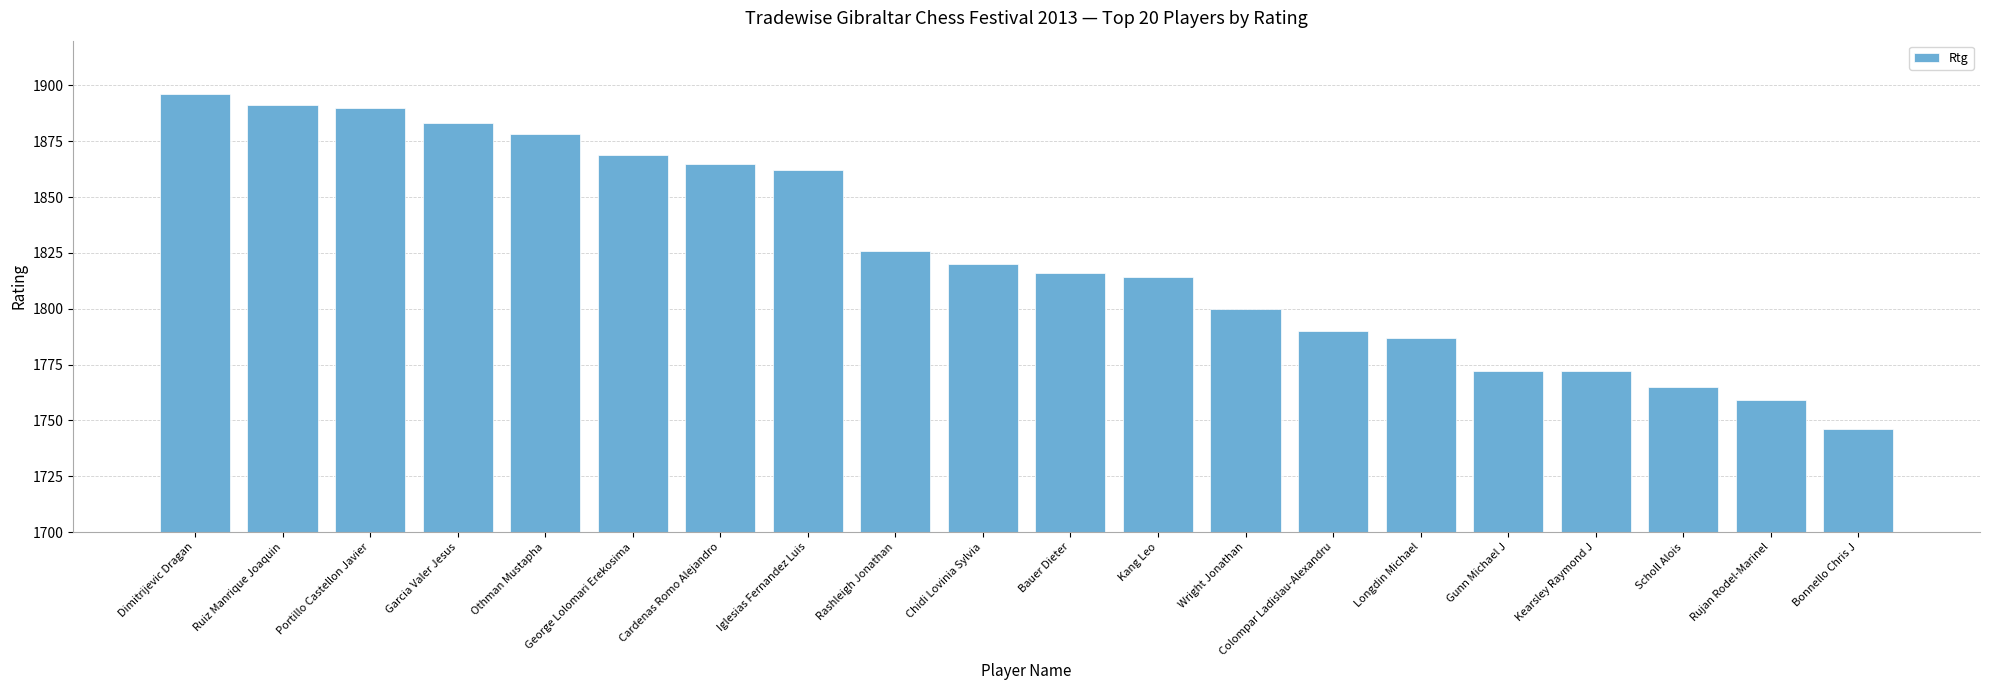

Does the chart contain any negative values?

No